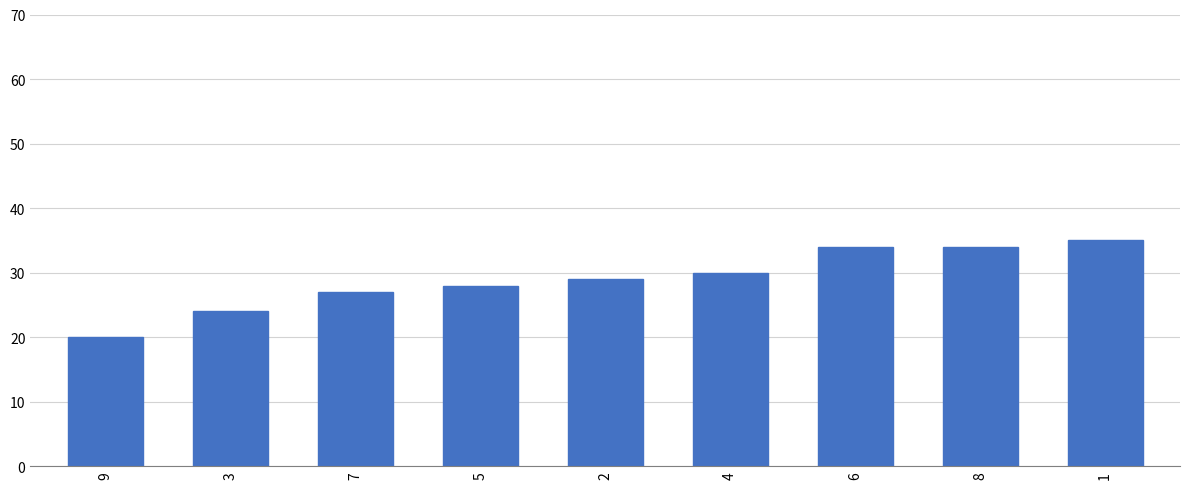

Which has a higher value, 9 or 8?

8